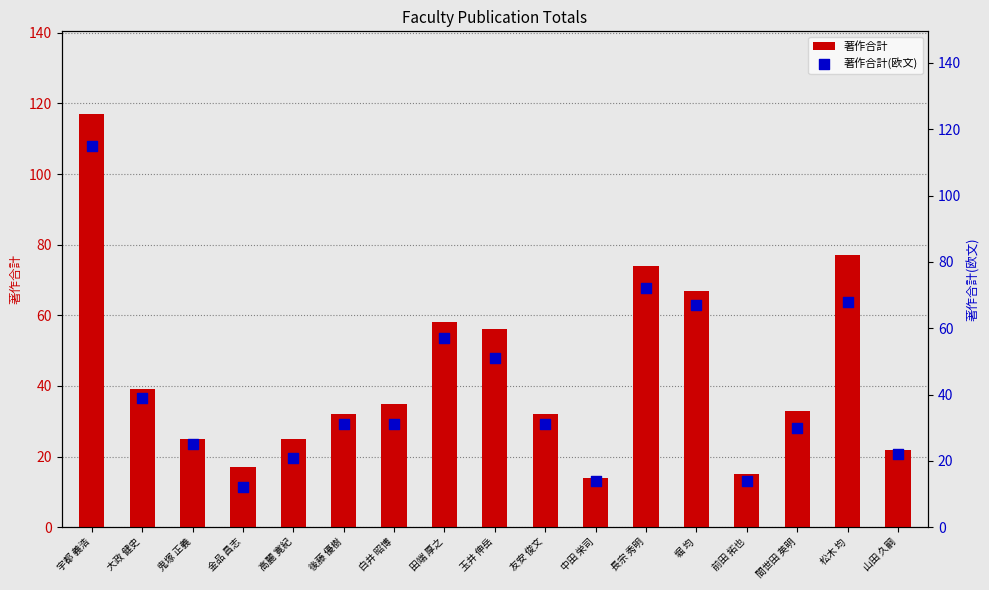

Which series has the widest spread of Y values?

著作合計